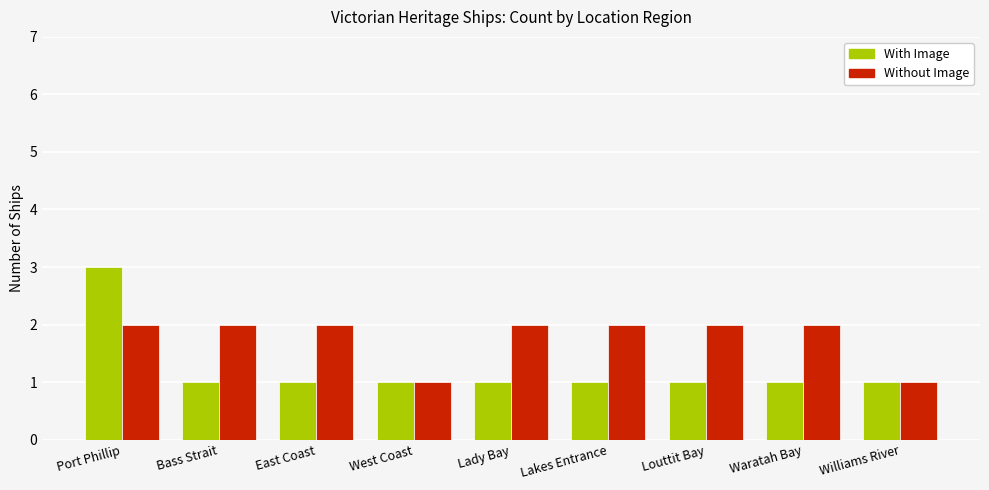

What is the maximum value shown in the chart?

3